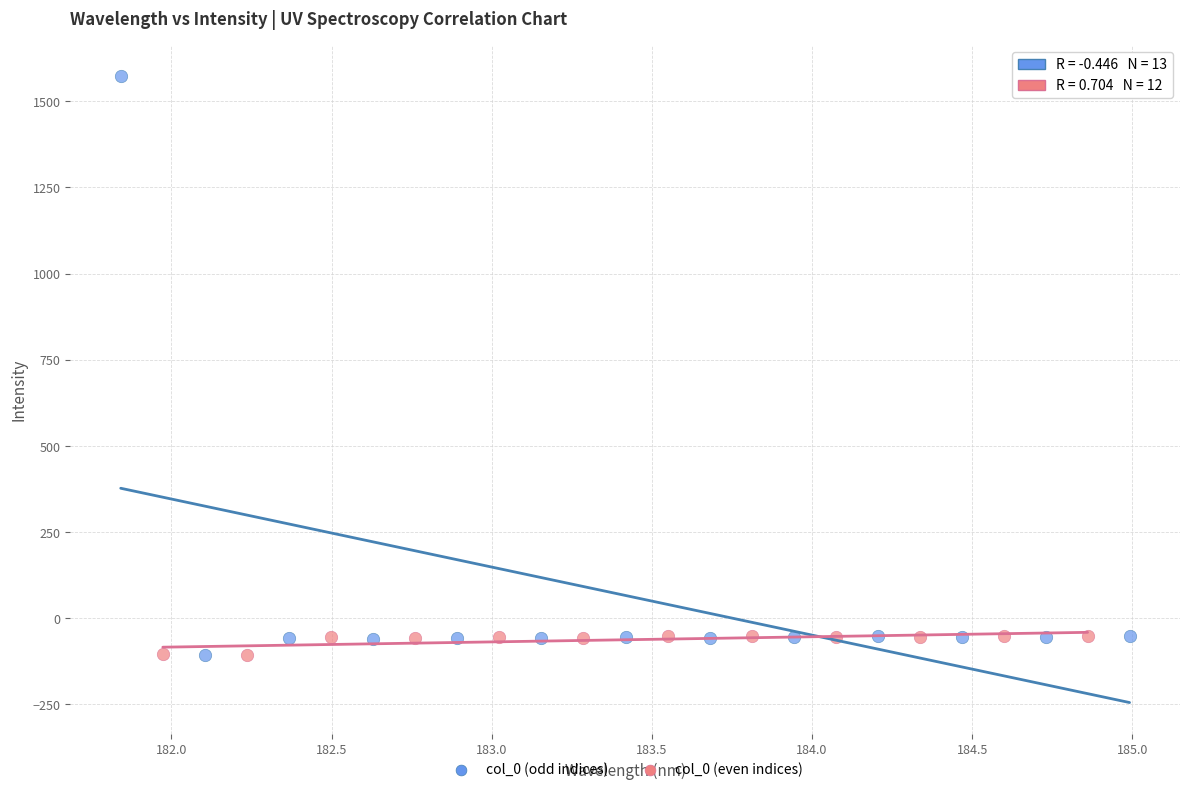

Which series contains the highest Y value?

col_0 (odd indices)